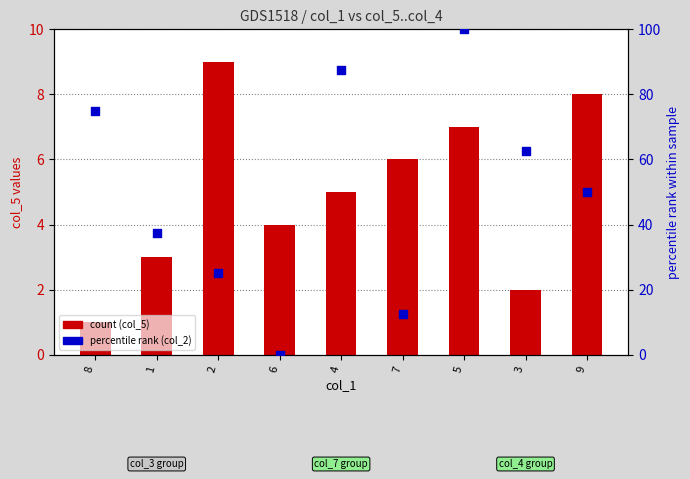

Which series has the widest spread of Y values?

col_2 (% rank)